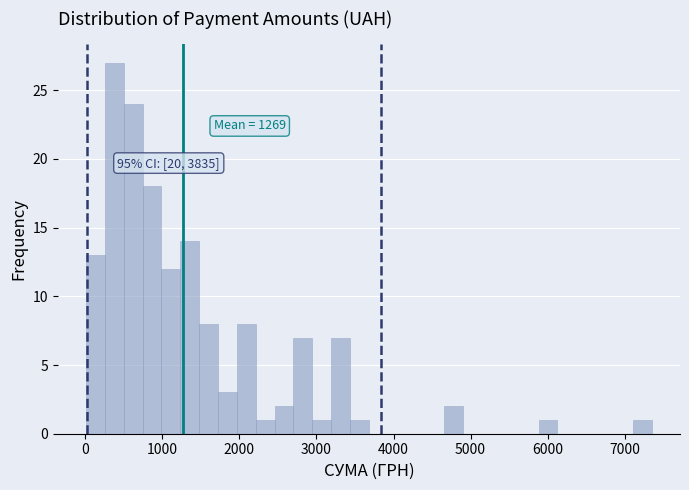

Read against the x-axis, roughly where is the centre of the tallest bar?

400